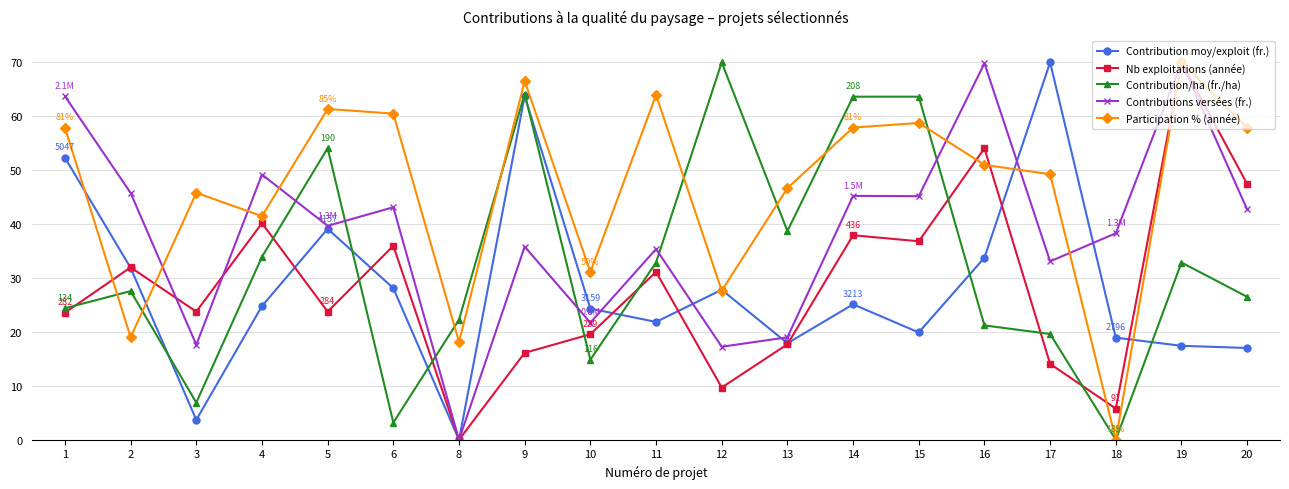

Which category has the lowest value in the Participation % (année) series?

18